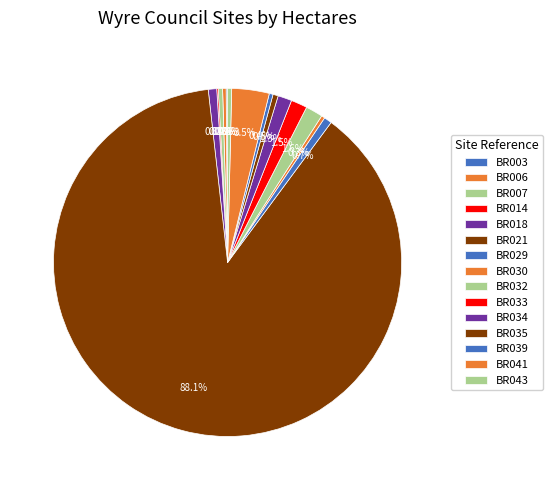

What percentage is NOT represented by BR029?

99.3%